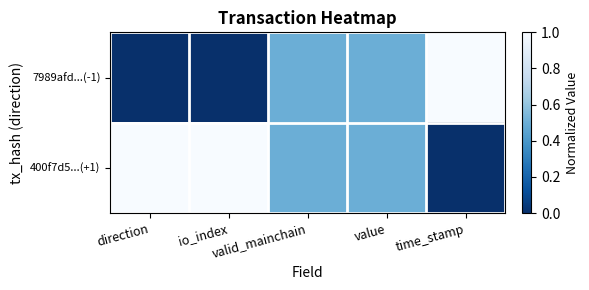

Reading left to right, list all the values displayed in this chart.

7989afd...(-1): direction=0.0	io_index=0.0	valid_mainchain=0.5	value=0.5	time_stamp=1.0
400f7d5...(+1): direction=1.0	io_index=1.0	valid_mainchain=0.5	value=0.5	time_stamp=0.0